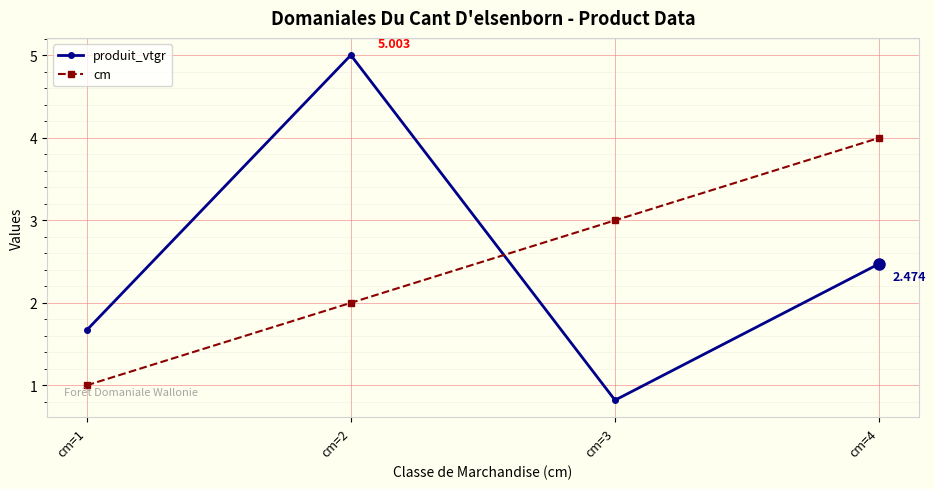

List the series in order of their peak value, lowest first.

cm, produit_vtgr